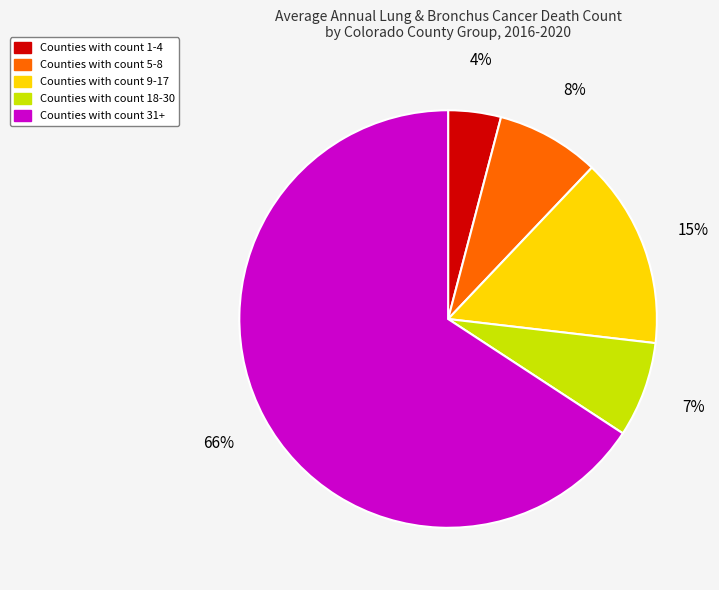

How many segments does this pie chart have?

5